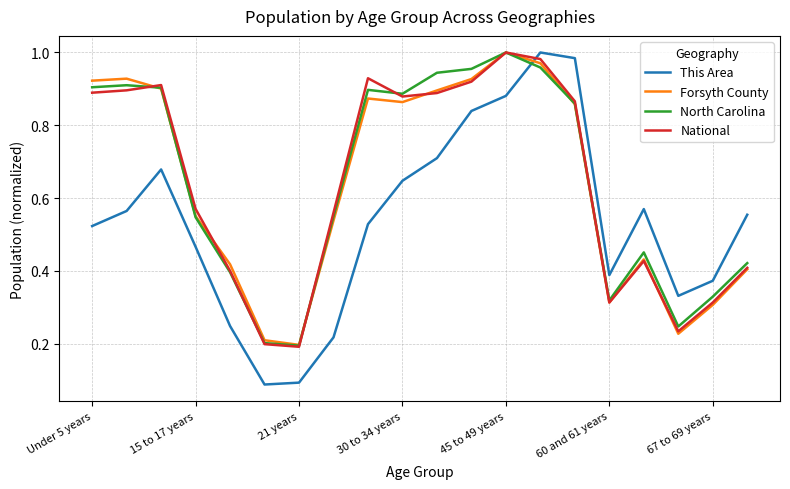

Which series has the widest spread of values?

This Area